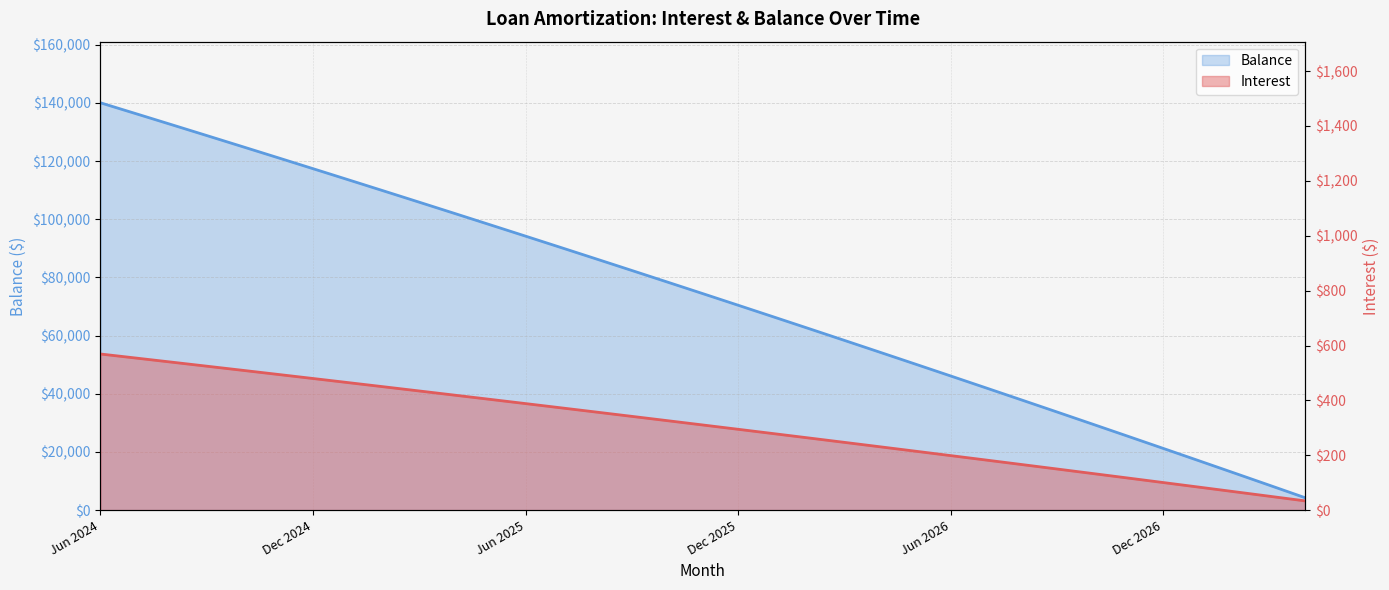

Reading right to left, what are all the values shown in this chart?

Interest: 33.8	50.6	67.3	84.0	100.5	117.1	133.5	149.9	166.3	182.5	198.8	214.9	231.0	247.0	262.9	278.8	294.6	310.4	326.1	341.8	357.3	372.9	388.3	403.7	419.0	434.3	449.5	464.7	479.8	494.8	509.8	524.7	539.5	554.3	569.1
Balance: 4275.0	8534.0	12776.0	17001.0	21210.0	25402.0	29578.0	33737.0	37880.0	42006.0	46116.0	50210.0	54288.0	58350.0	62396.0	66426.0	70440.0	74438.0	78420.0	82387.0	86338.0	90273.0	94193.0	98097.0	101986.0	105860.0	109718.0	113561.0	117389.0	121202.0	125000.0	128783.0	132551.0	136304.0	140042.0